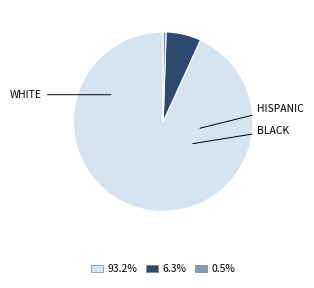

Is there a majority slice in this chart?

Yes